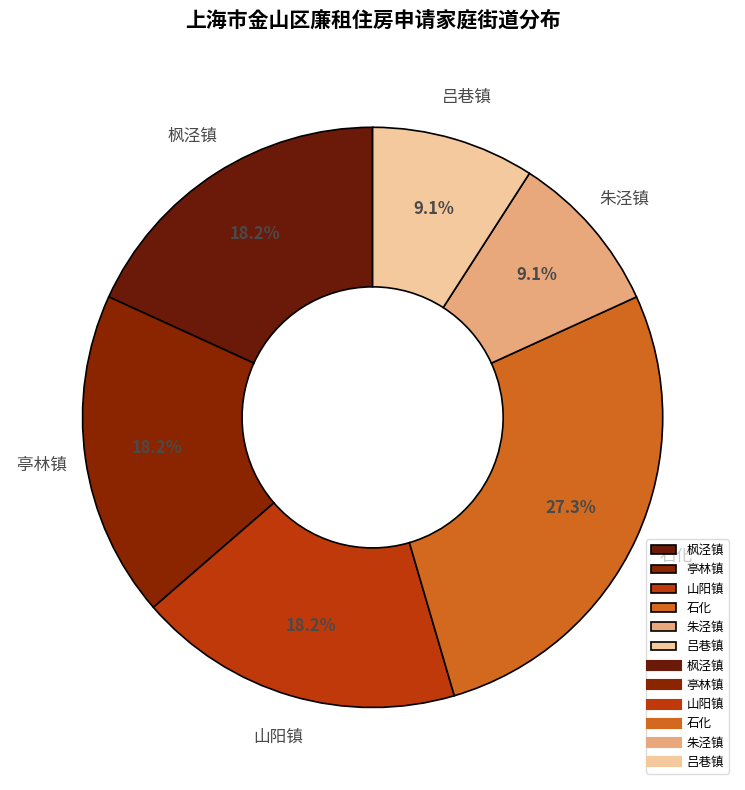

Between 亭林镇 and 石化, which is larger?

石化